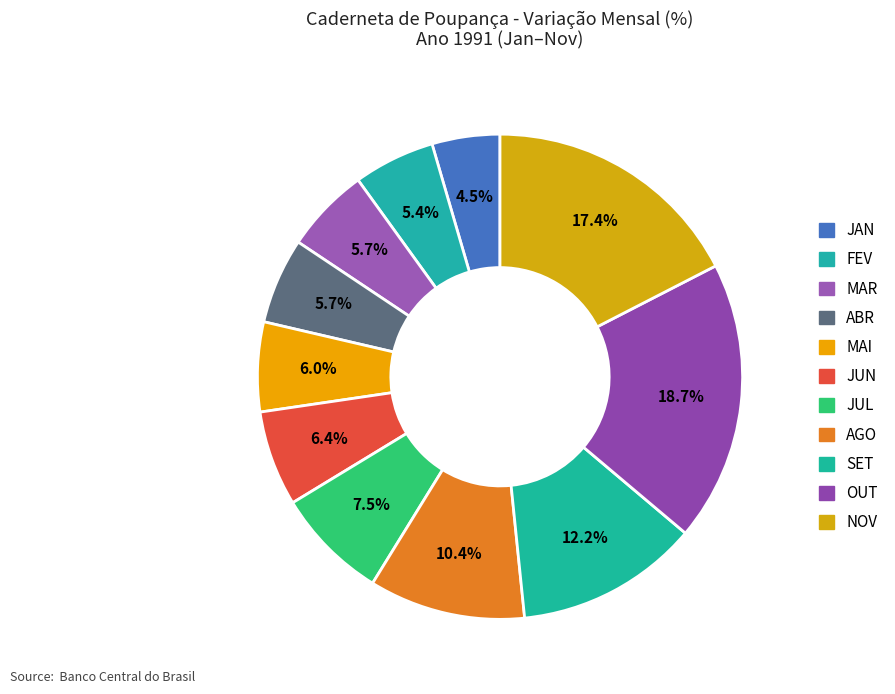

To the nearest percent, what is the average slice percentage?

9%